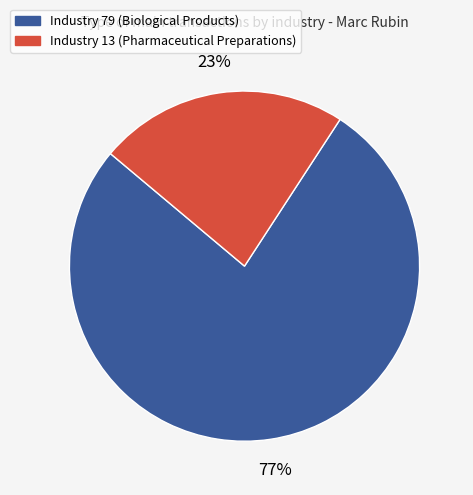

To the nearest percent, what is the difference between the Industry 79 (Biological Products) and Industry 13 (Pharmaceutical Preparations) slice percentages?

54%